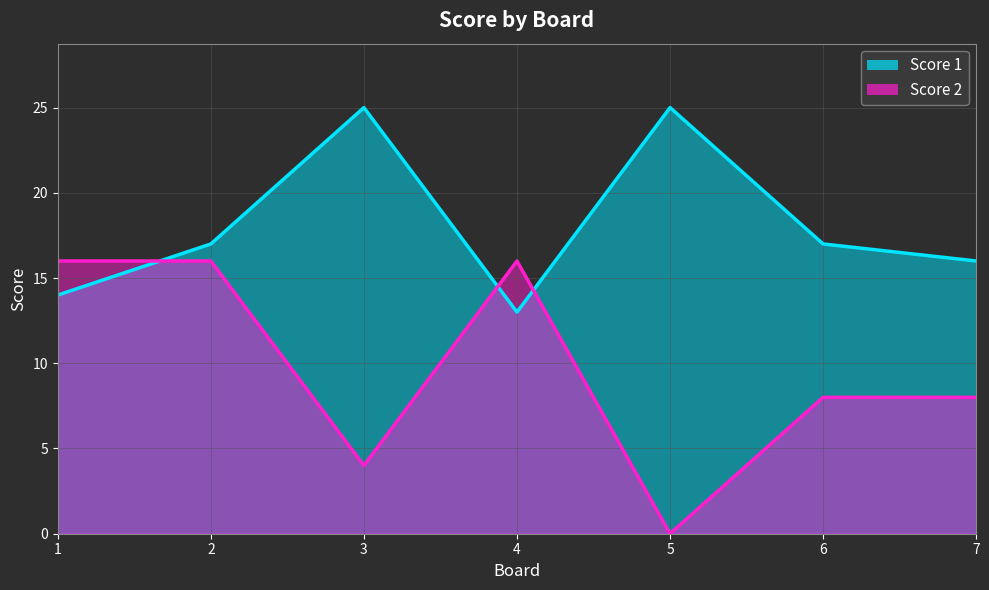

Rank the categories by Score 2 value from highest to lowest.

1, 2, 4, 6, 7, 3, 5